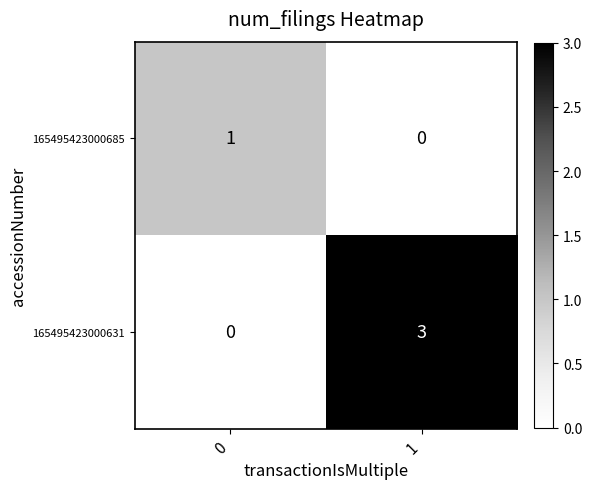

List the series in order of their peak value, highest first.

165495423000631, 165495423000685